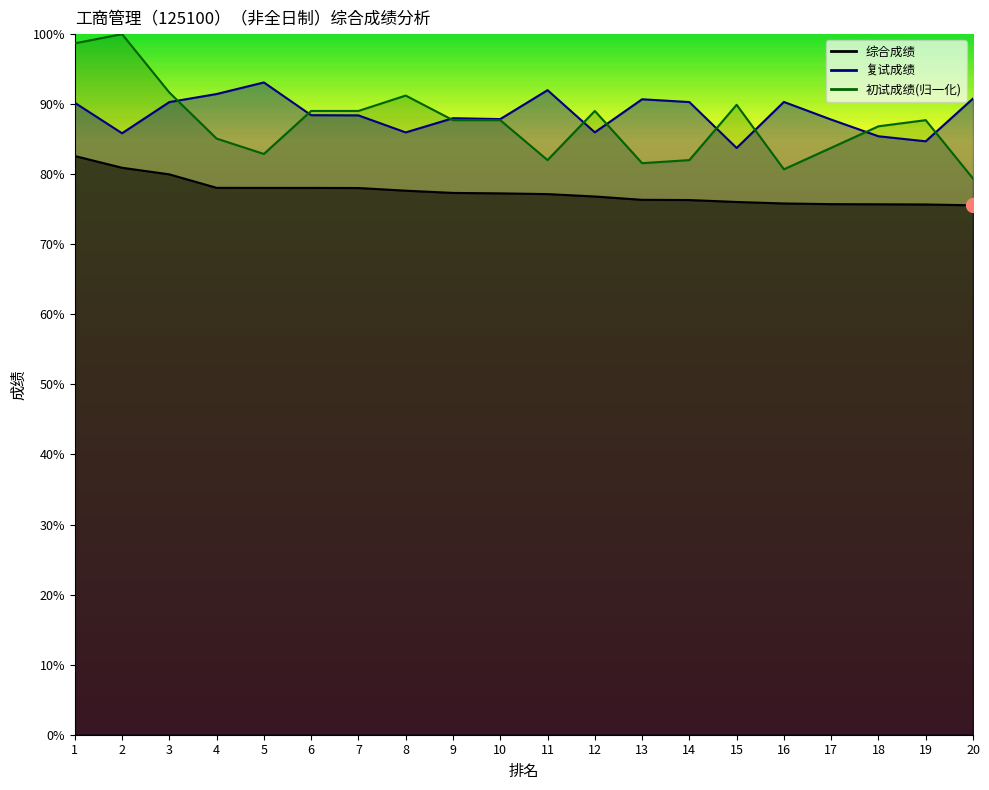

What is the minimum value shown in the chart?

75.6